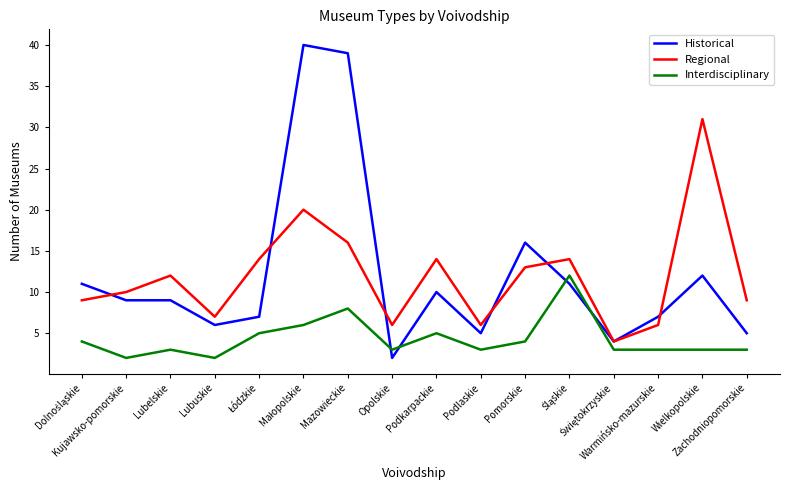

Rank the series at Kujawsko-pomorskie from lowest to highest value.

Interdisciplinary, Historical, Regional